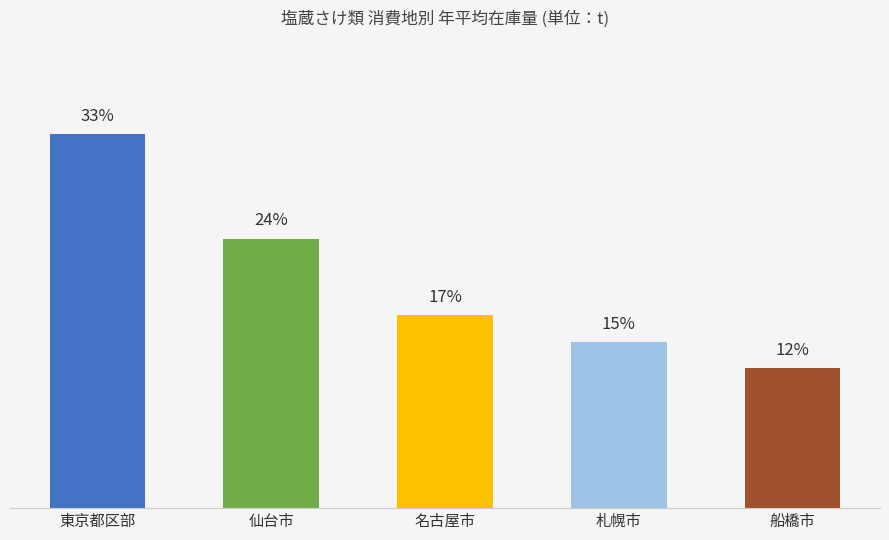

Are the bars horizontal?

No